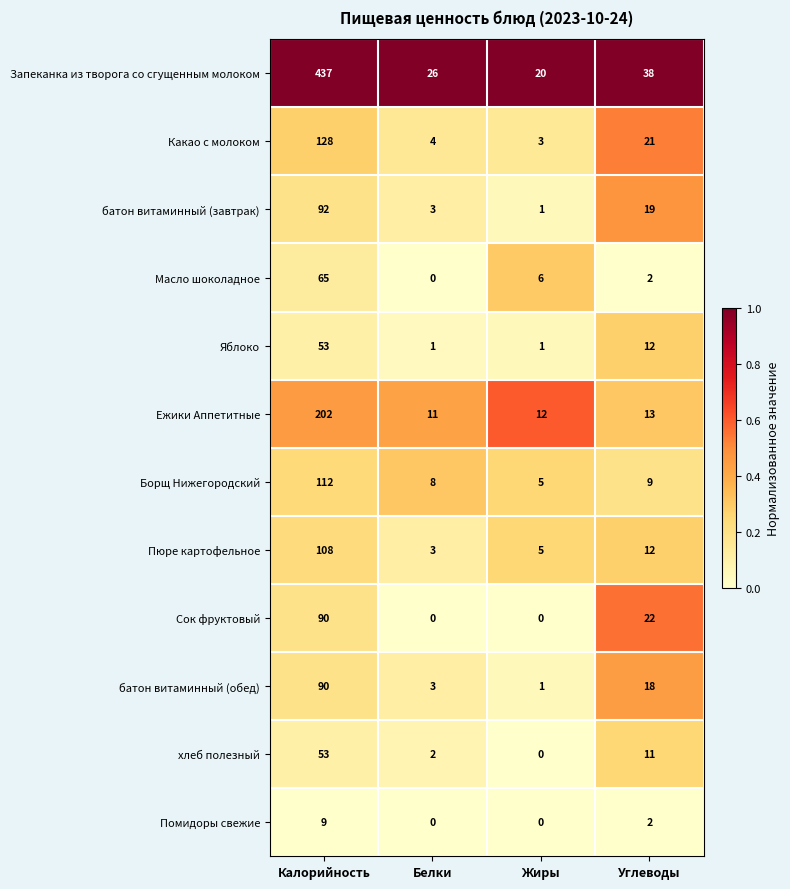

The value of Запеканка из творога со сгущенным молоком at Жиры is 7. True or false?

False